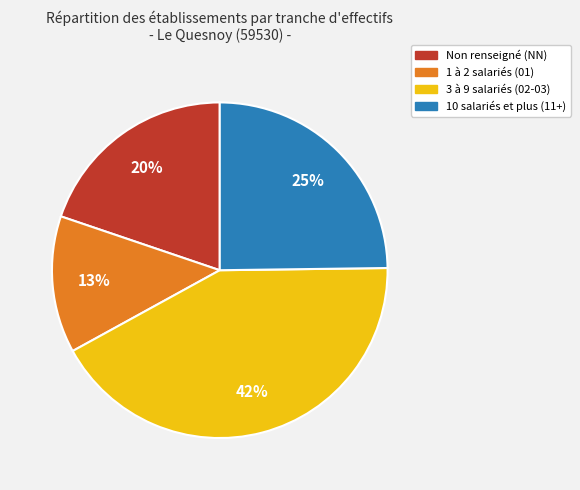

To the nearest percent, what is the difference between the largest and smallest slice percentages?

29%